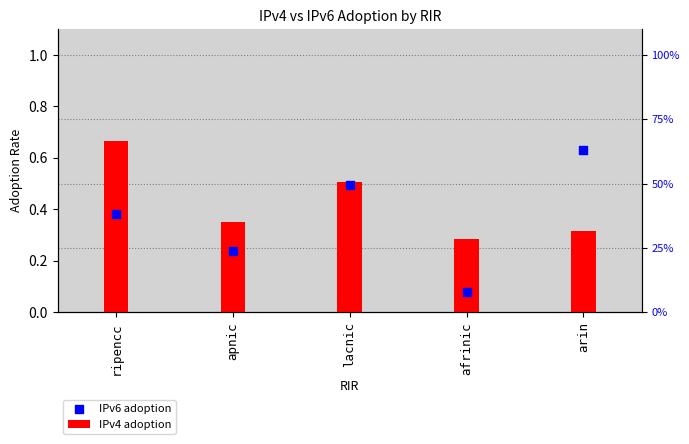

What are all the series names shown in the legend?

IPv4 adoption, IPv6 adoption